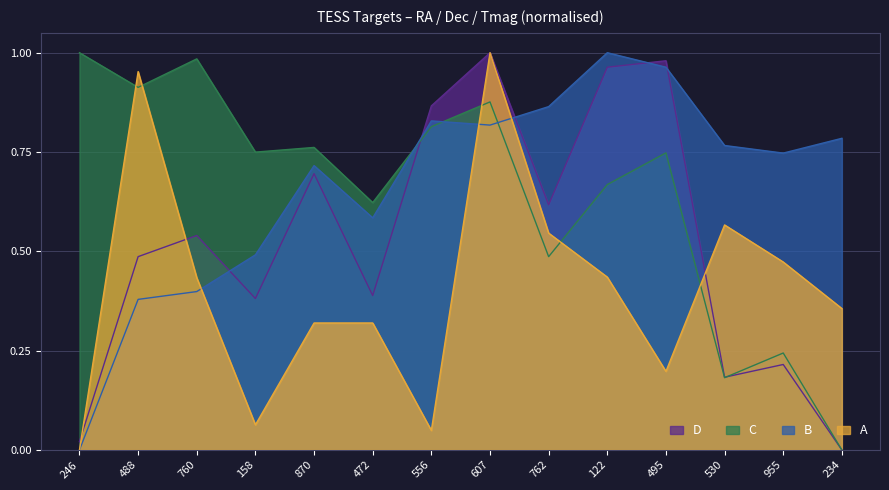

What are all the series names shown in the legend?

D, C, B, A